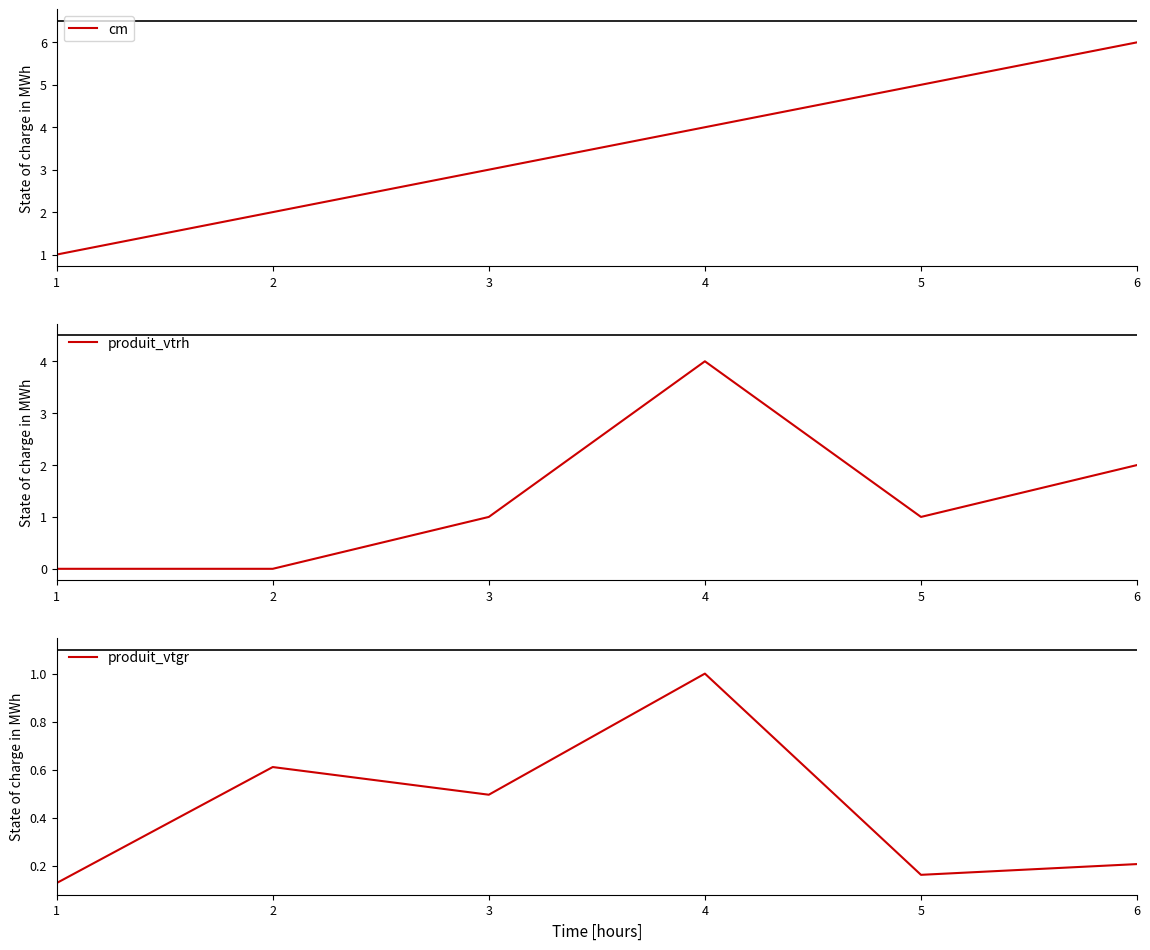

Reading left to right, list all the values displayed in this chart.

cm: 1=1.0	2=2.0	3=3.0	4=4.0	5=5.0	6=6.0
produit_vtrh: 1=0.0	2=0.0	3=1.0	4=4.0	5=1.0	6=2.0
produit_vtgr: 1=0.1	2=0.6	3=0.5	4=1.0	5=0.2	6=0.2